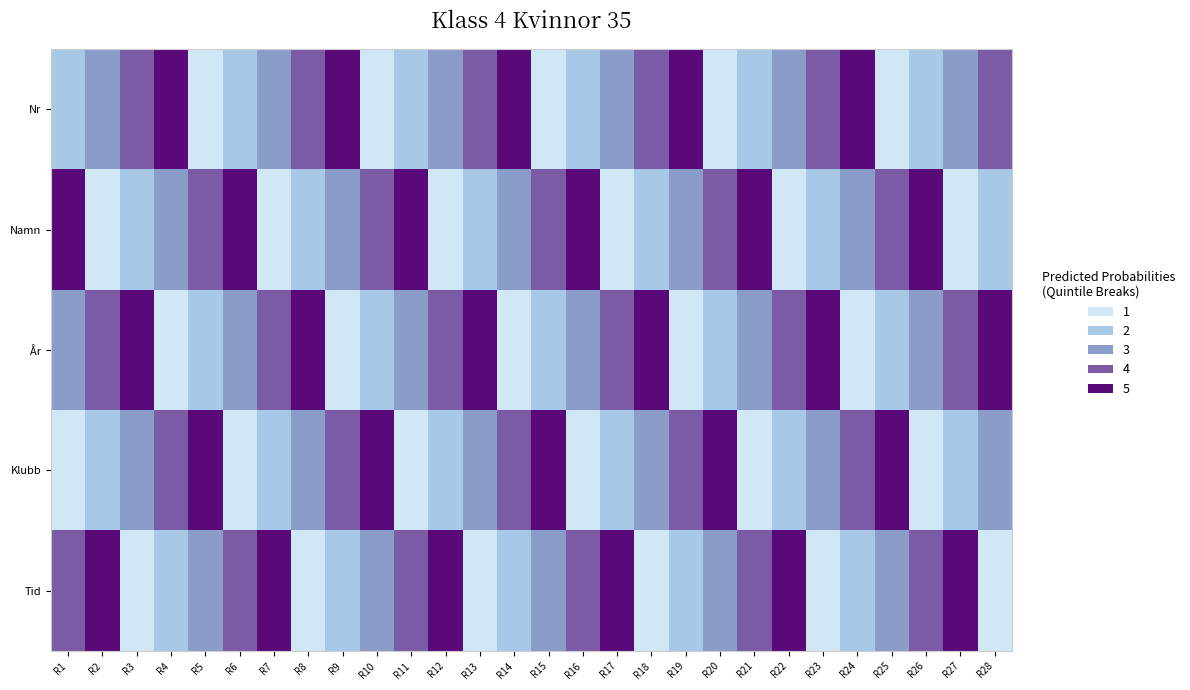

What is the maximum value shown in the chart?

5